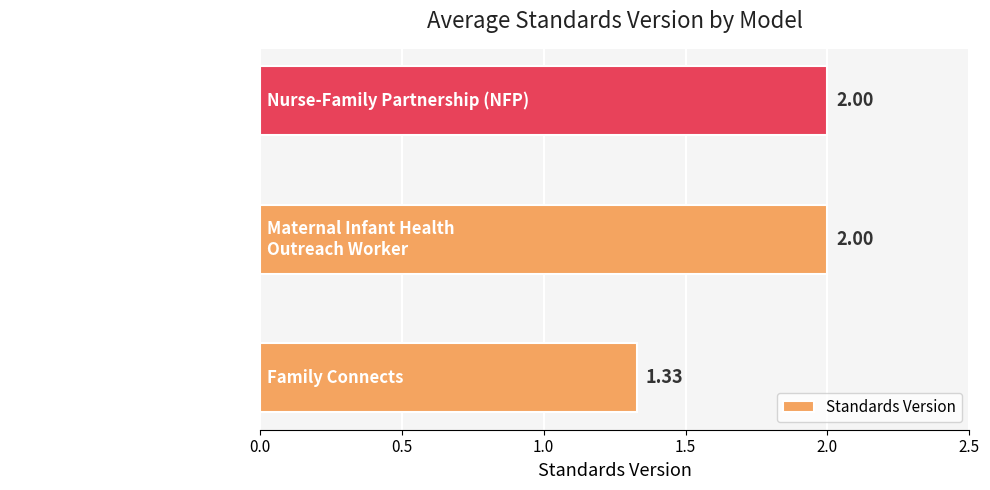

At which label is the value closest to 1?

Family Connects